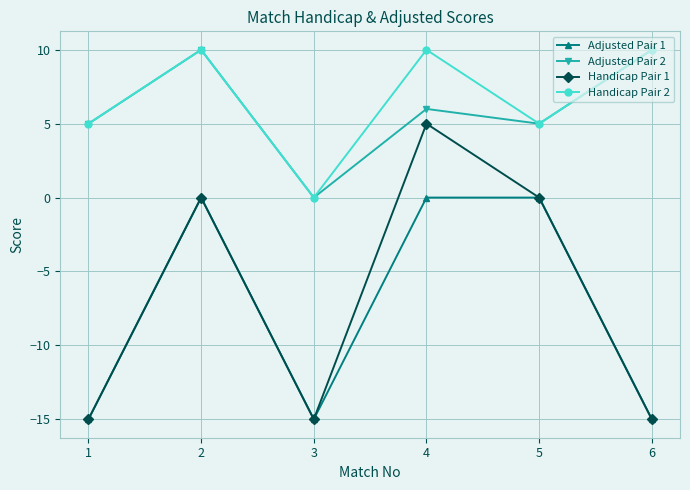

Reading left to right, list all the values displayed in this chart.

Adjusted Pair 1: 1=-15	2=0	3=-15	4=0	5=0	6=-15
Adjusted Pair 2: 1=5	2=10	3=0	4=6	5=5	6=10
Handicap Pair 1: 1=-15	2=0	3=-15	4=5	5=0	6=-15
Handicap Pair 2: 1=5	2=10	3=0	4=10	5=5	6=10